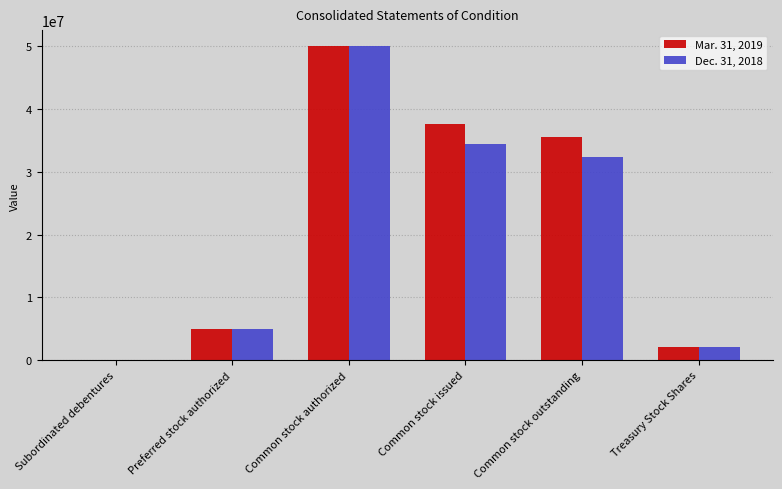

At which category does the chart reach its peak across all series?

Common stock authorized